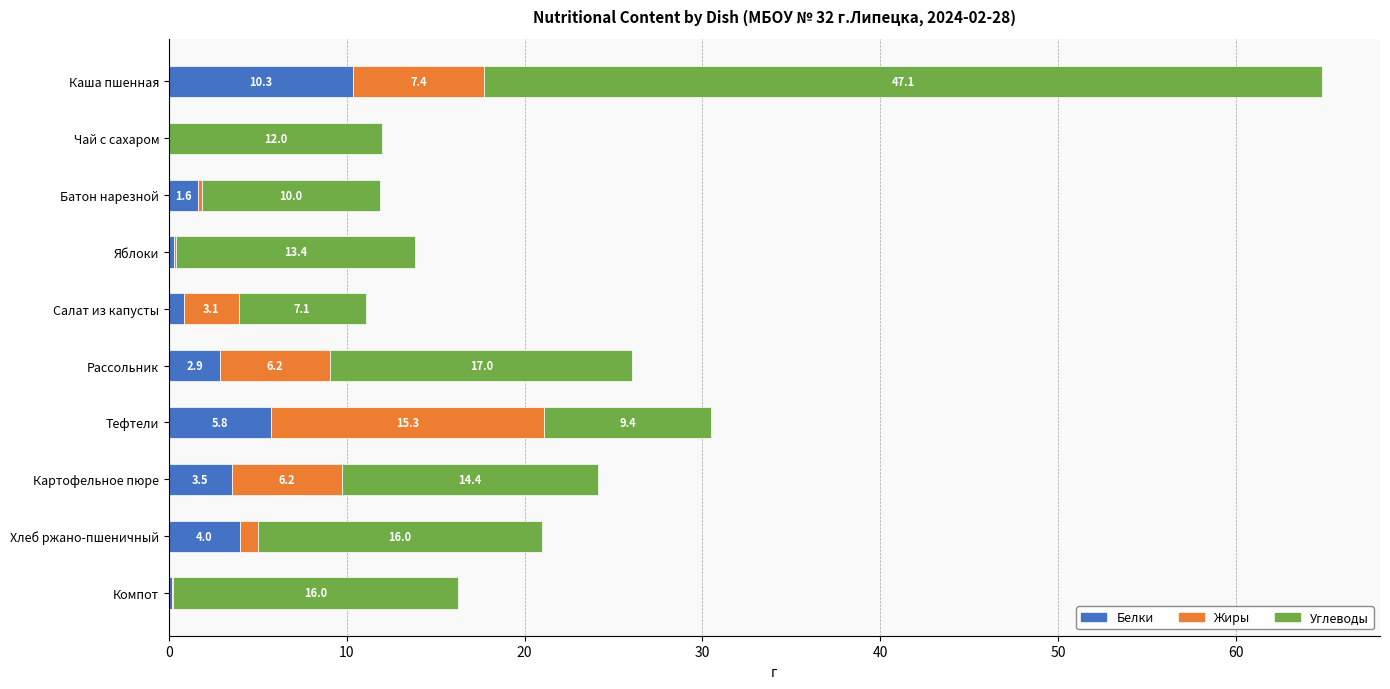

Which category has the highest value in the Белки series?

Каша пшенная